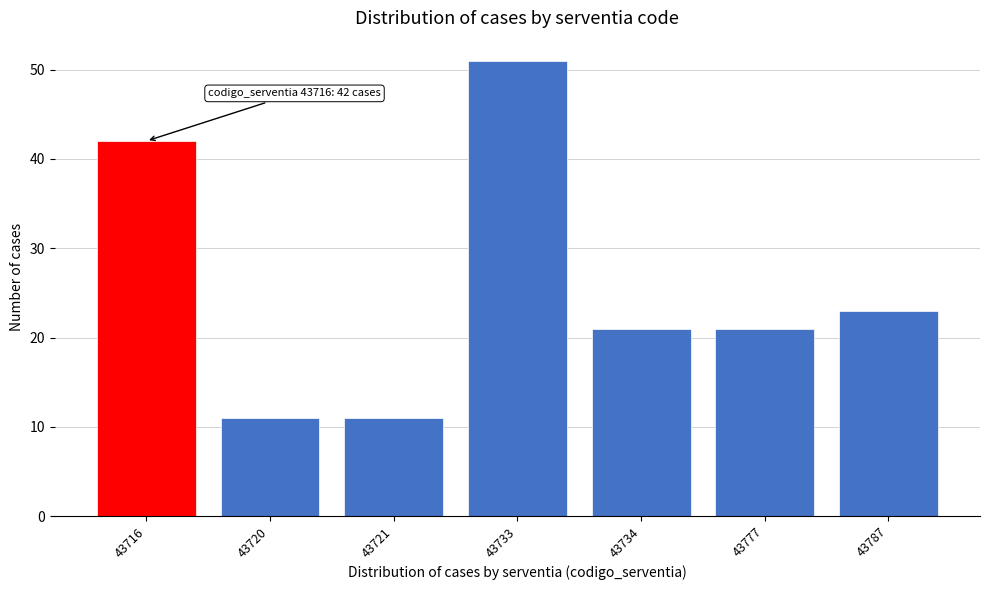

Reading left to right, what are all the values shown in this chart?

43716=42	43720=11	43721=11	43733=51	43734=21	43777=21	43787=23